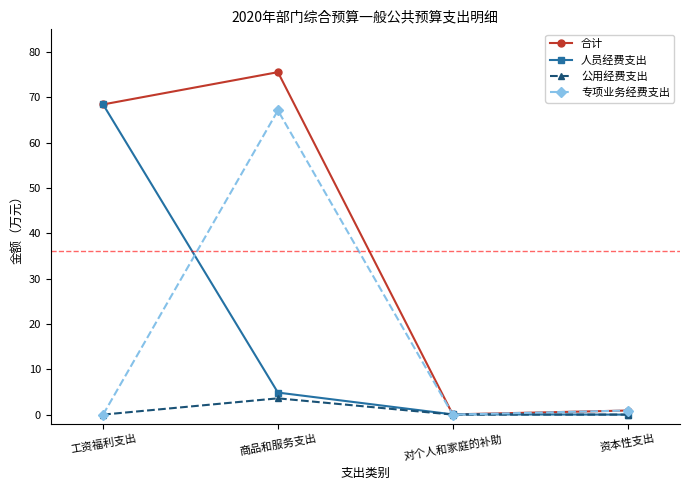

What is the value of the 专项业务经费支出 point at the 2nd from the left?

67.1